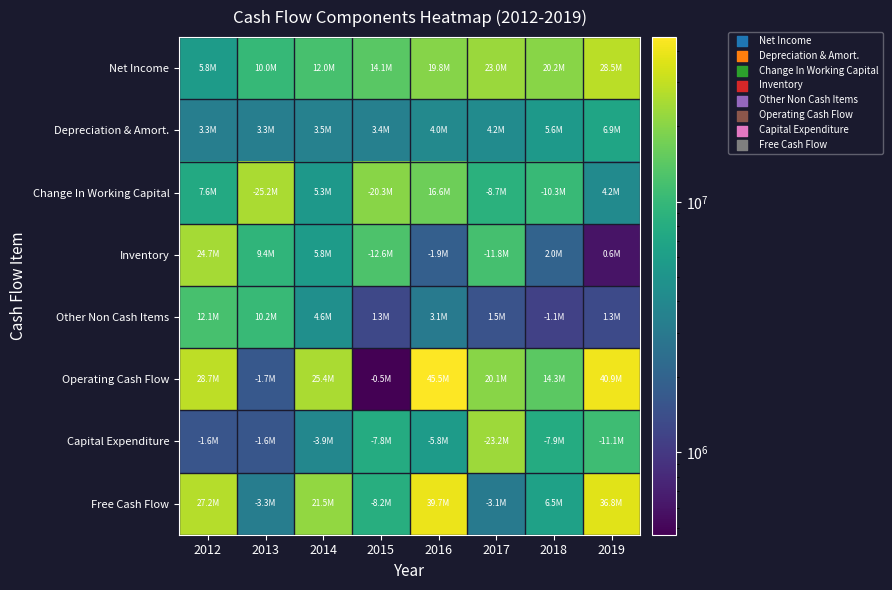

Which series has the largest total across all categories?

Operating Cash Flow